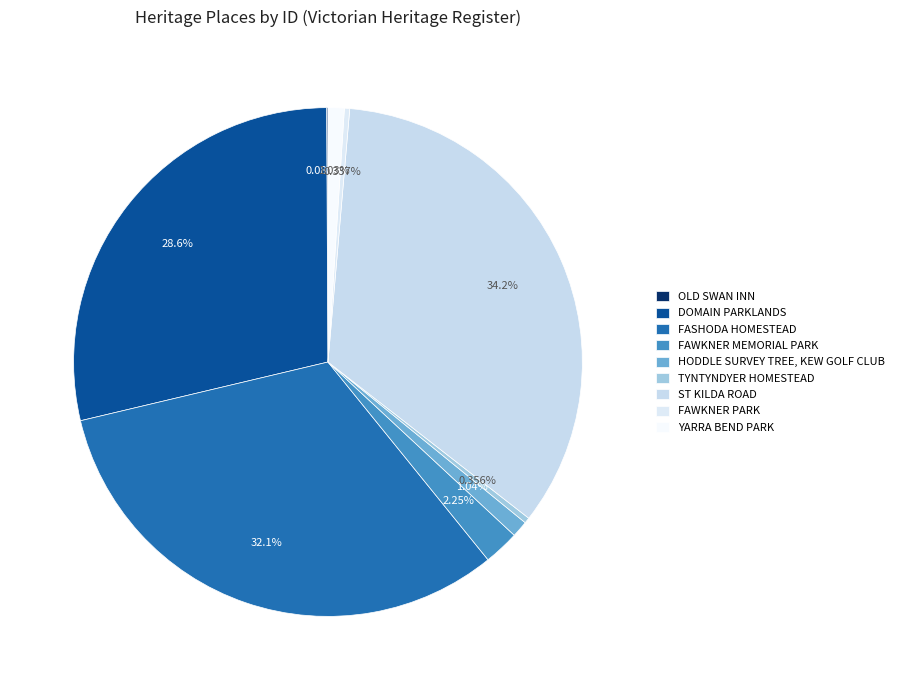

How many slices are in this pie chart?

9